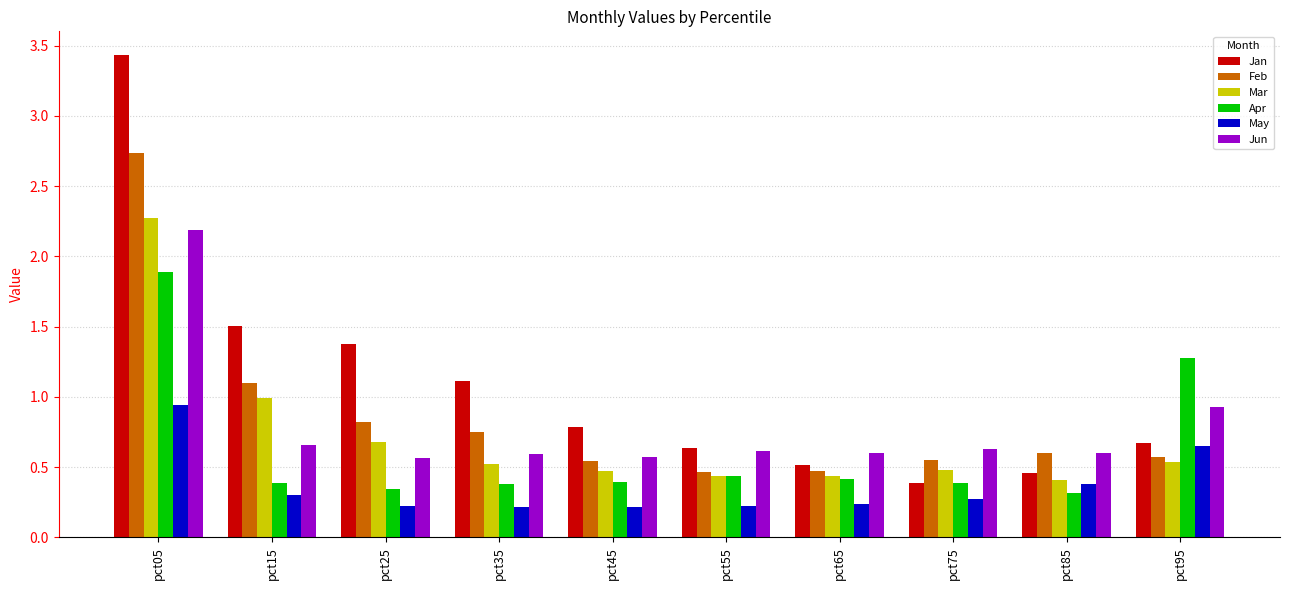

The Jun series shows 0.6 at pct85. True or false?

True